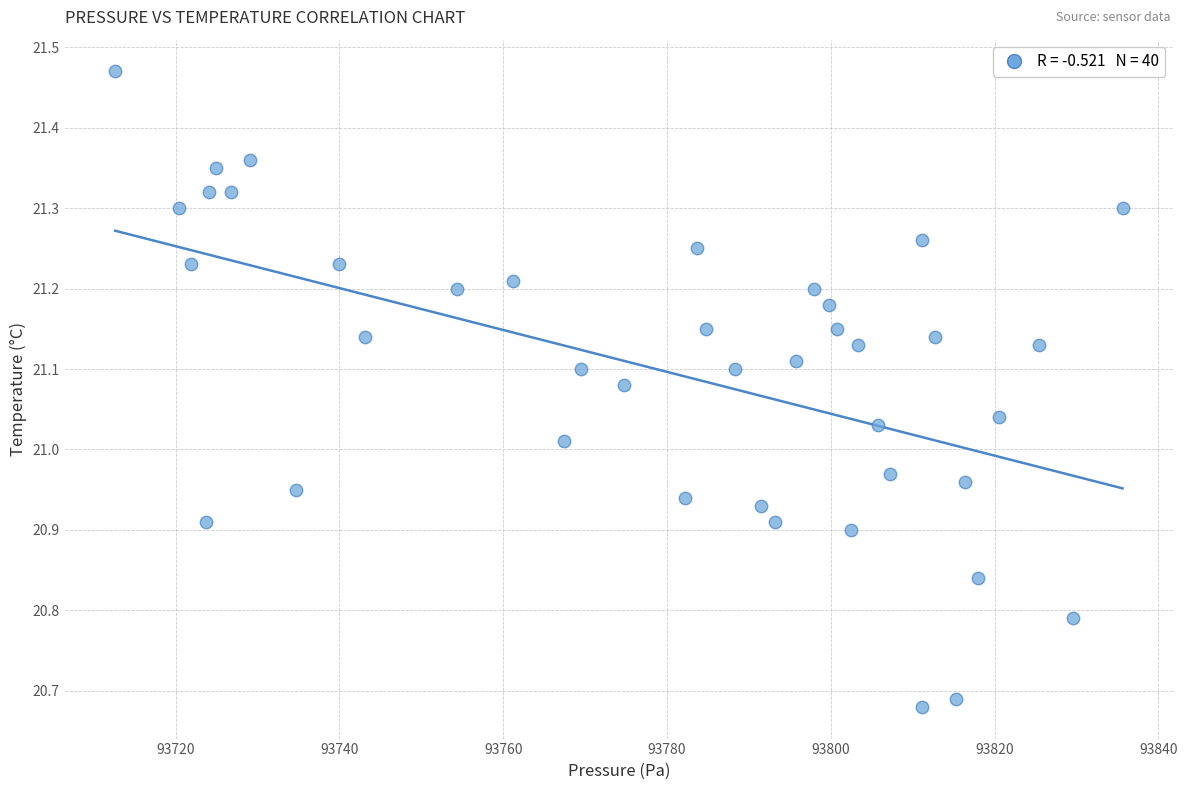

What is the range of X values (max minus min)?

123.0